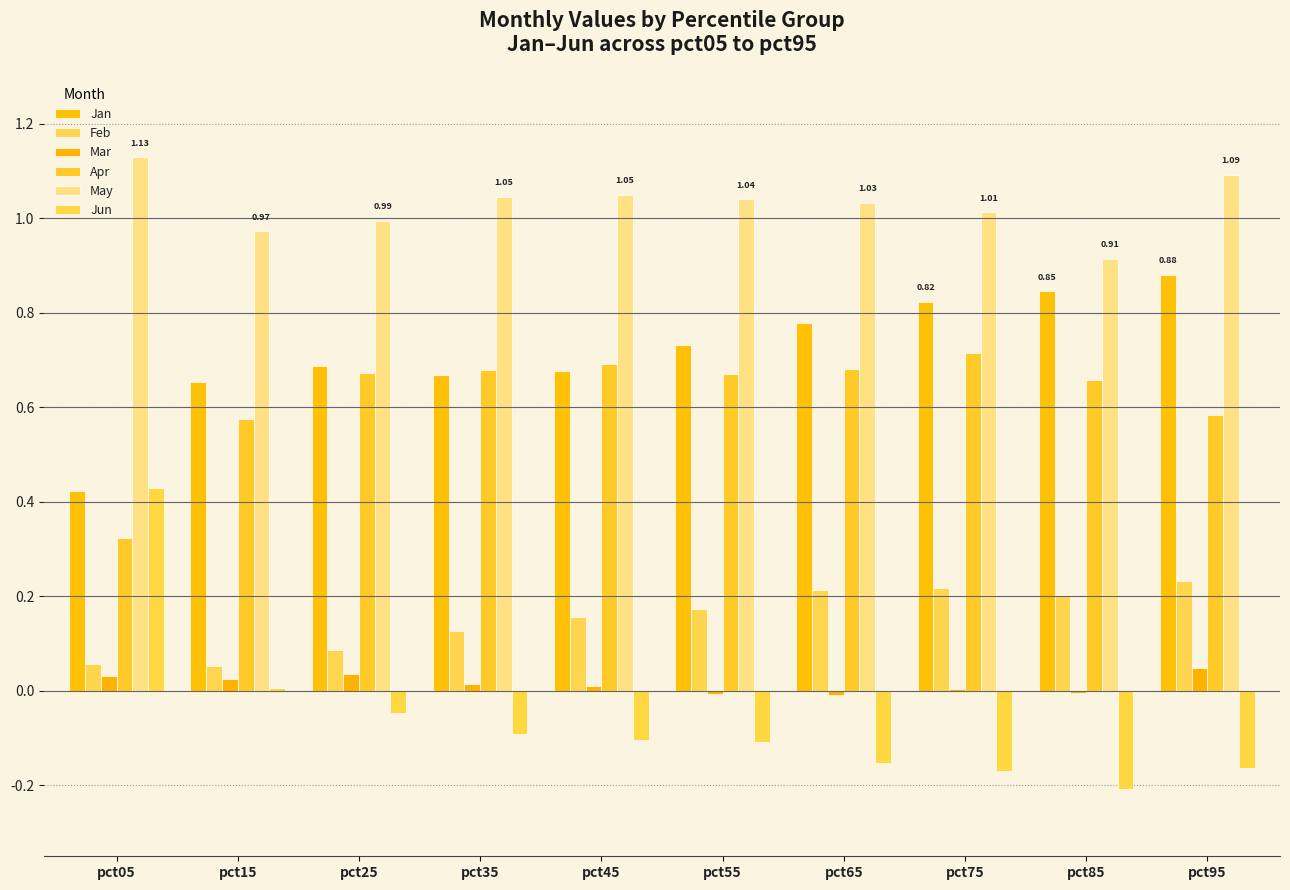

Is the value of May at pct95 greater than the value of Jun at pct55?

Yes